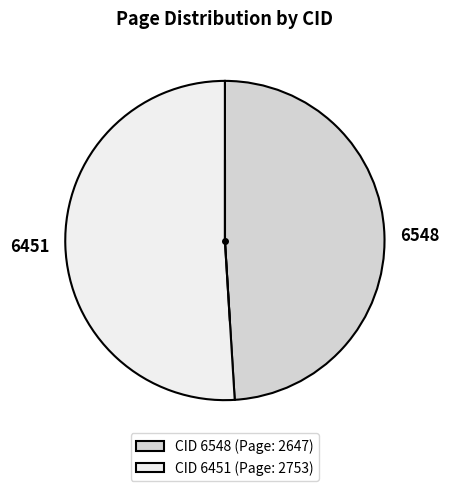

How many segments does this pie chart have?

2